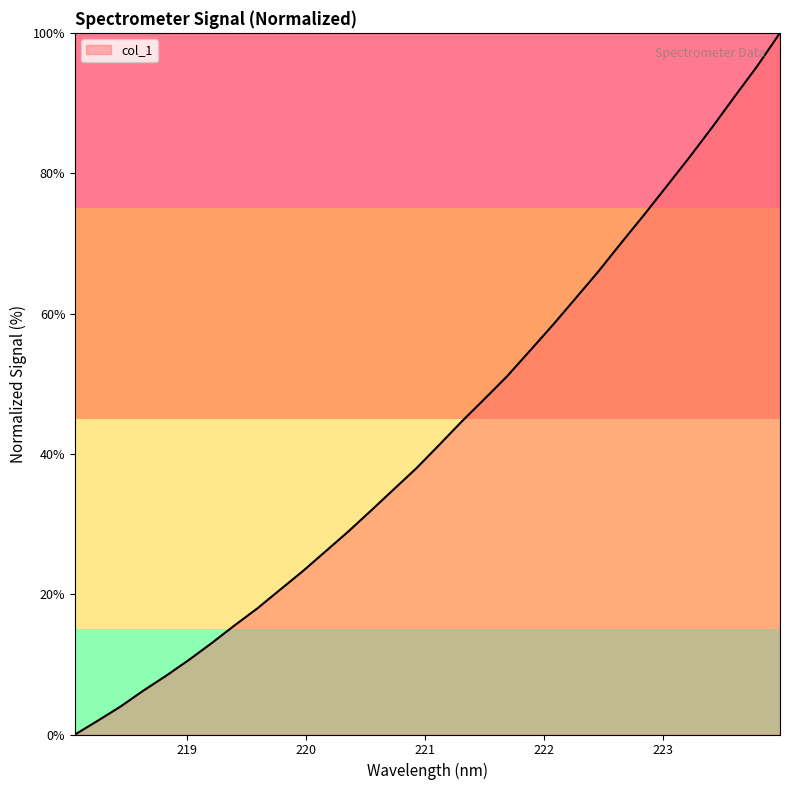

How many values are below 41?

16